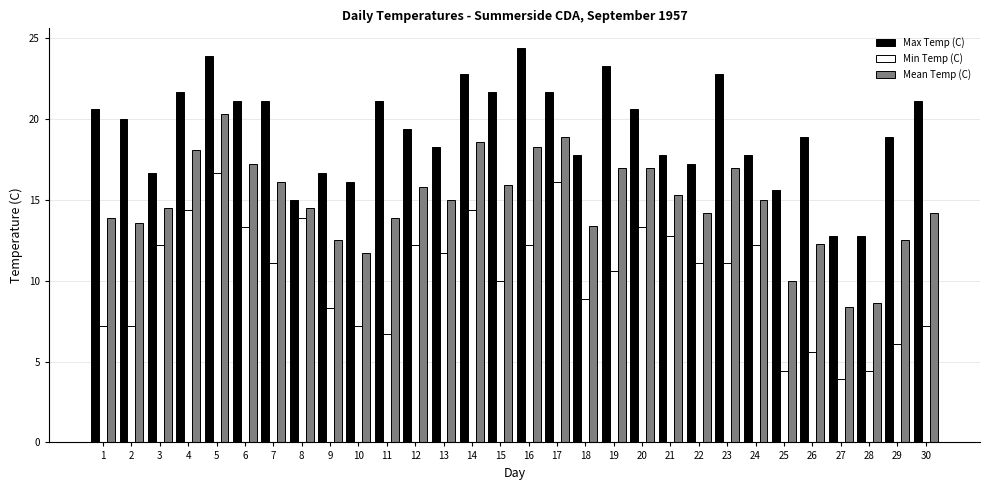

Does the chart contain stacked bars?

No